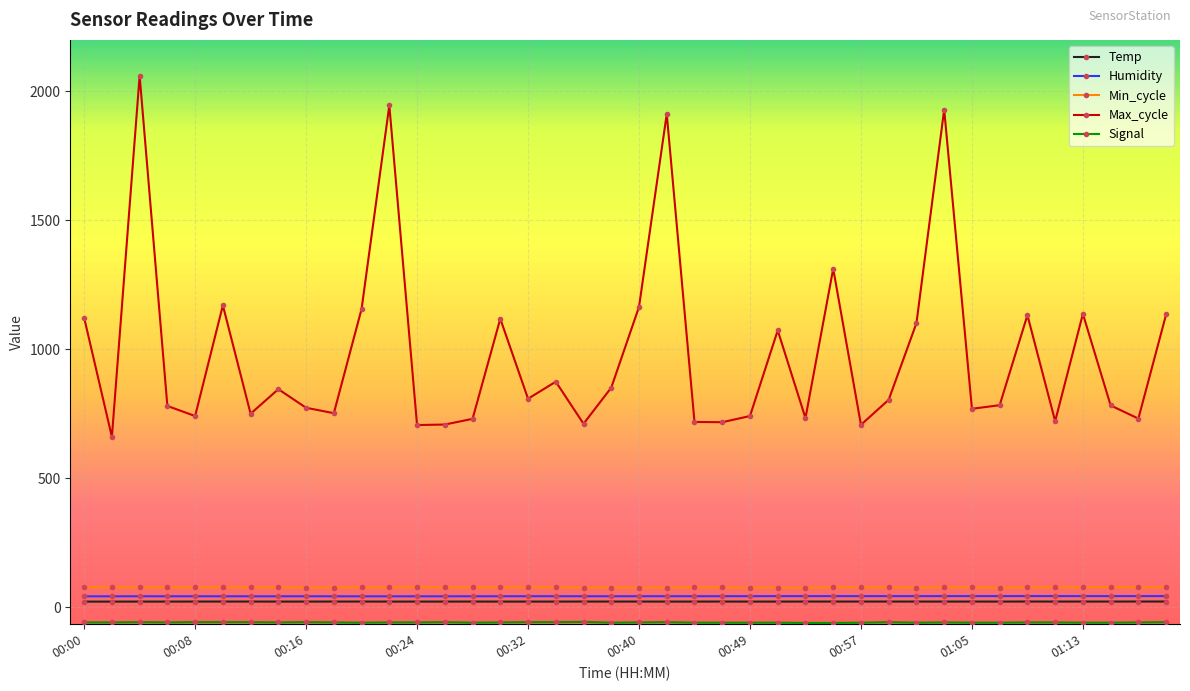

At how many categories does at least one series exceed 1696?

4